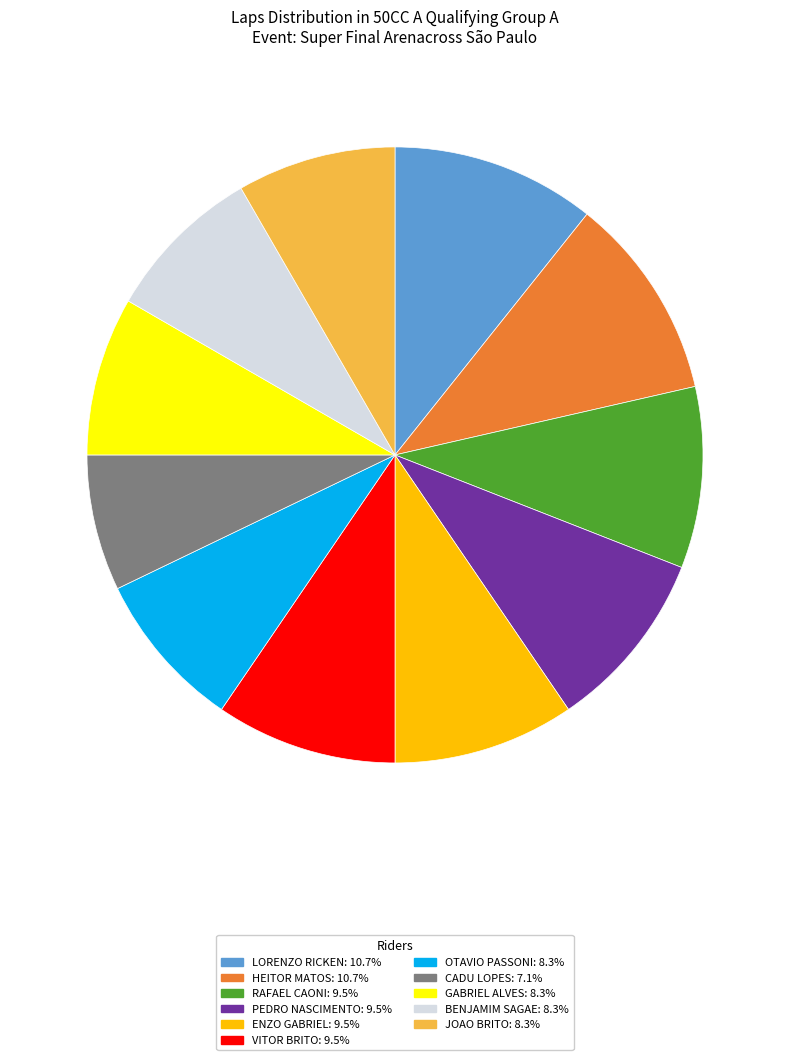

Does CADU LOPES account for over 50% of the chart?

No